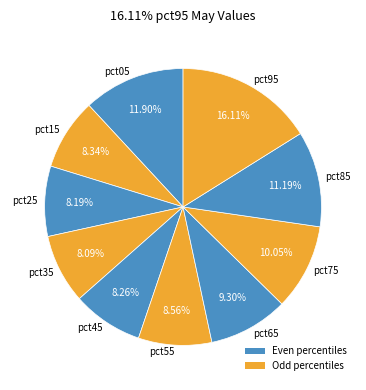

What is the ratio of the value at pct15 to the value at pct85?

0.7